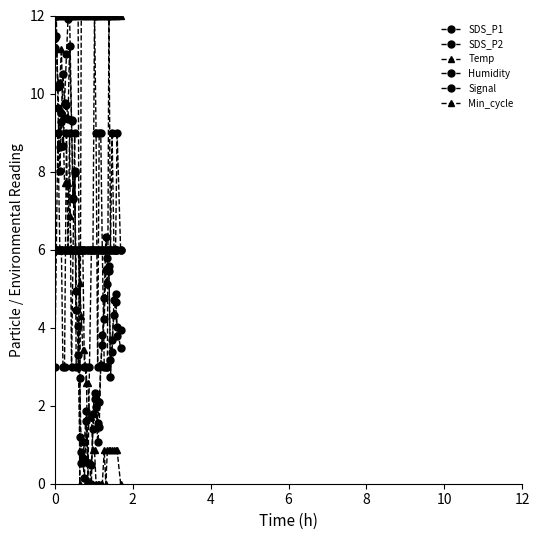

Count the number of categories in the chart.

40